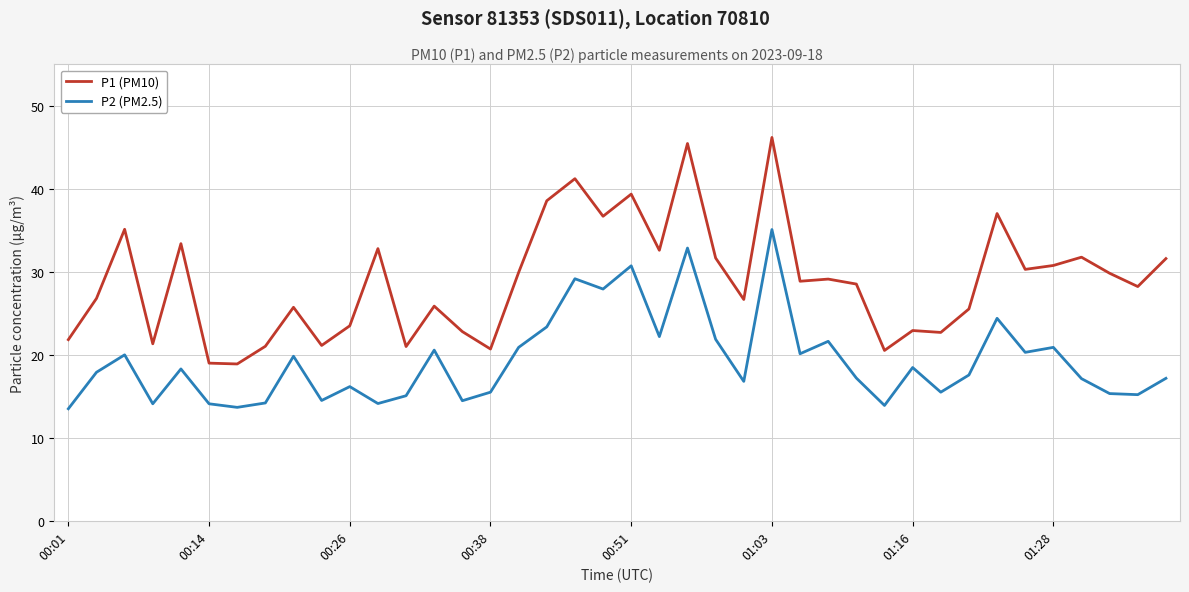

What is the sum of all P1 (PM10) values?

1157.1